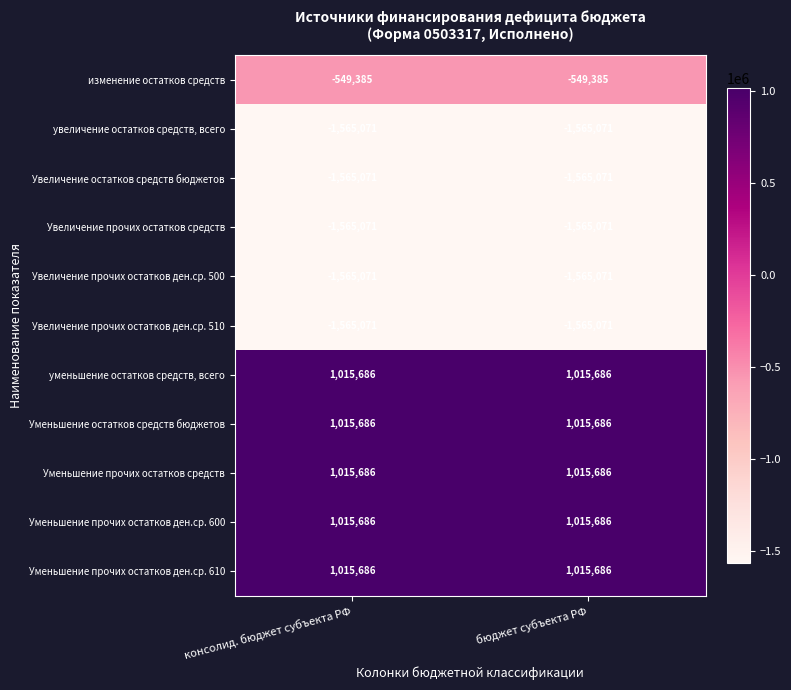

Is it true that Уменьшение остатков средств бюджетов equals 236385 at бюджет субъекта РФ?

False